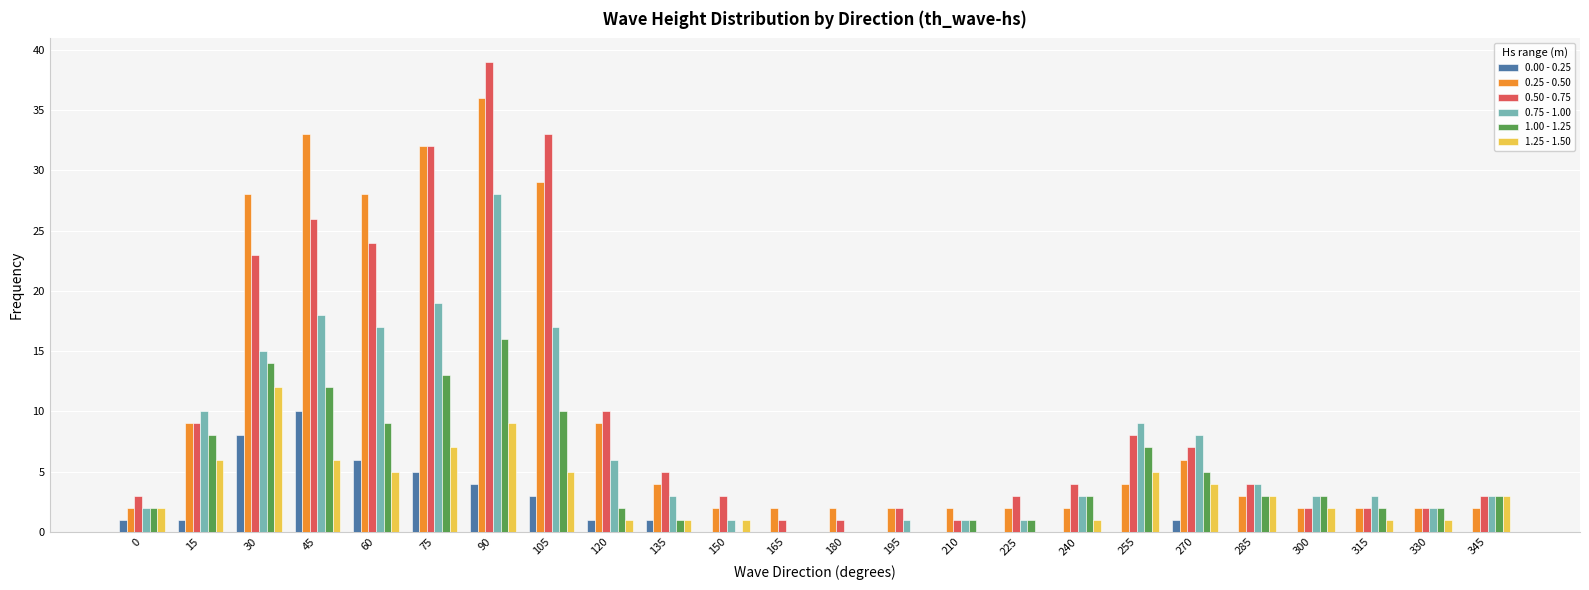

How many categories are shown in the chart?

24